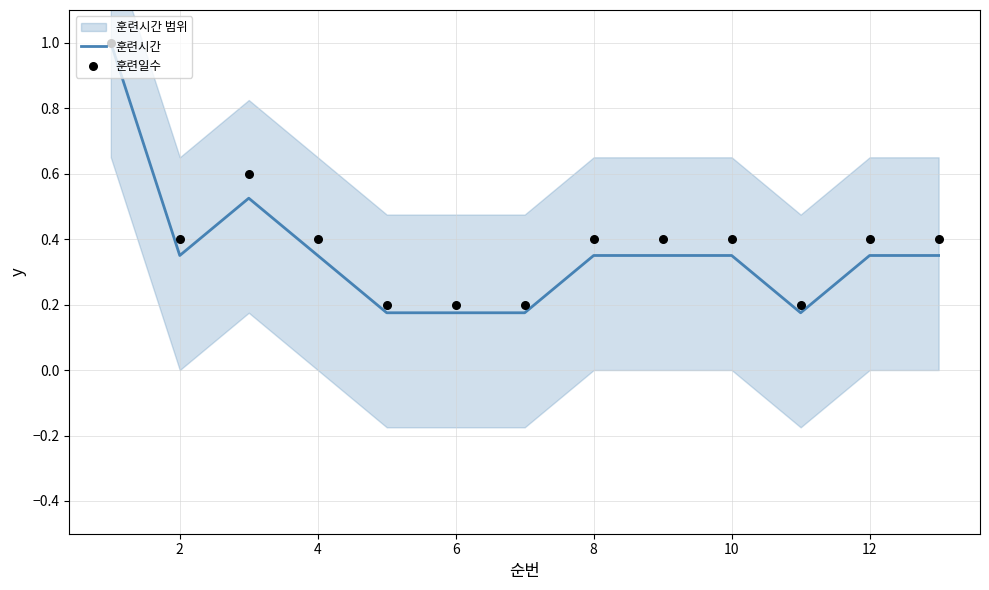

What is the highest value of the 훈련시간 series?

1.0